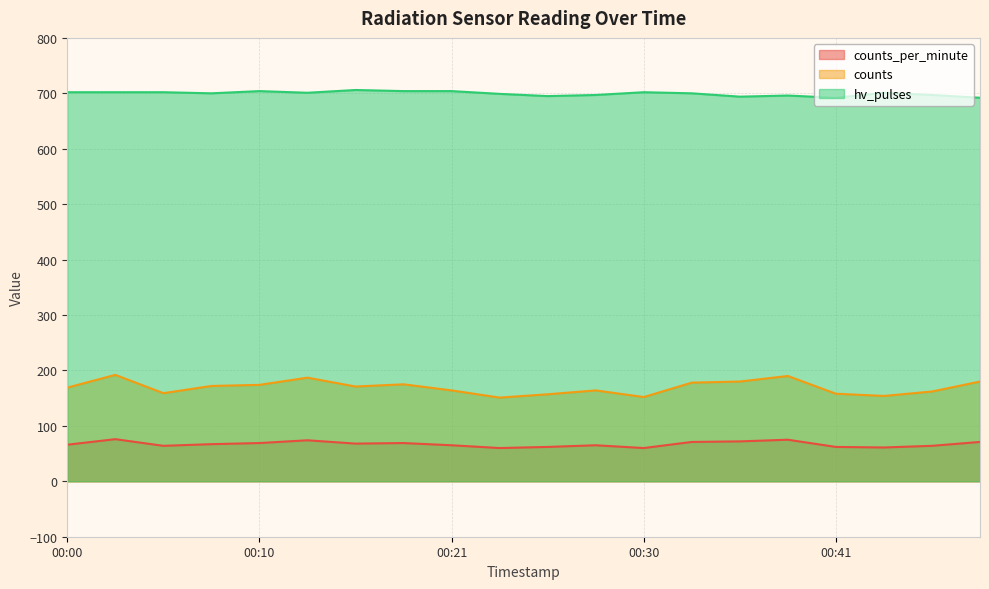

Which series has the largest total across all categories?

hv_pulses